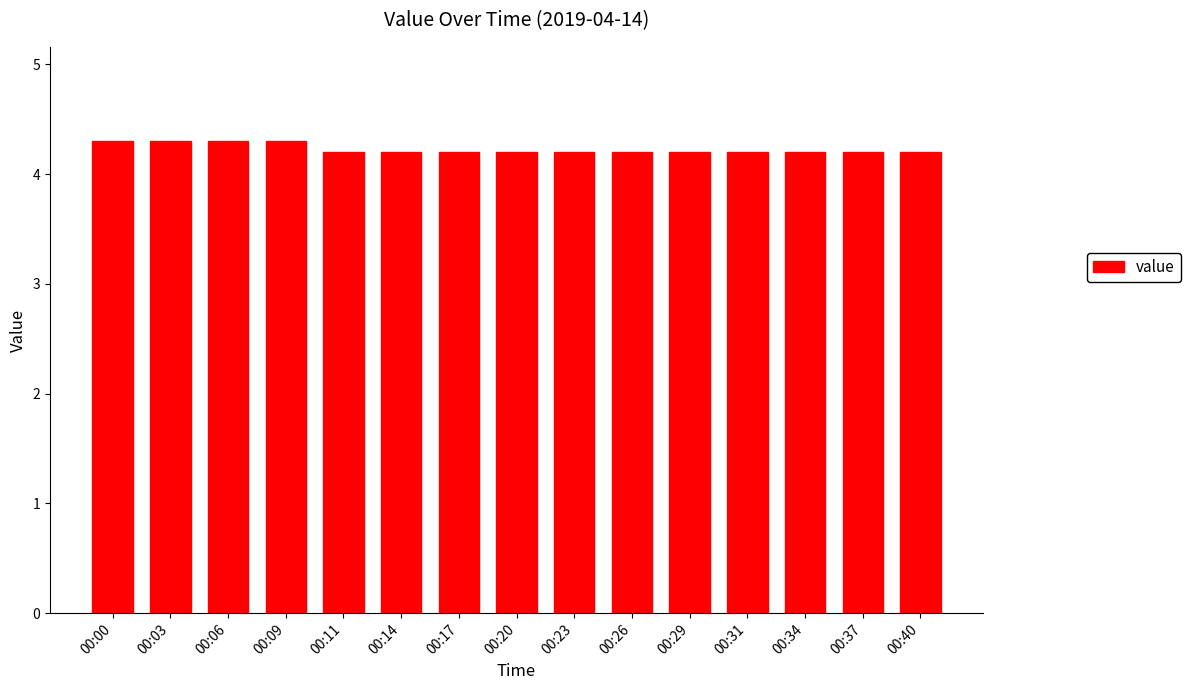

Reading left to right, extract all data points from this chart.

4.3	4.3	4.3	4.3	4.2	4.2	4.2	4.2	4.2	4.2	4.2	4.2	4.2	4.2	4.2